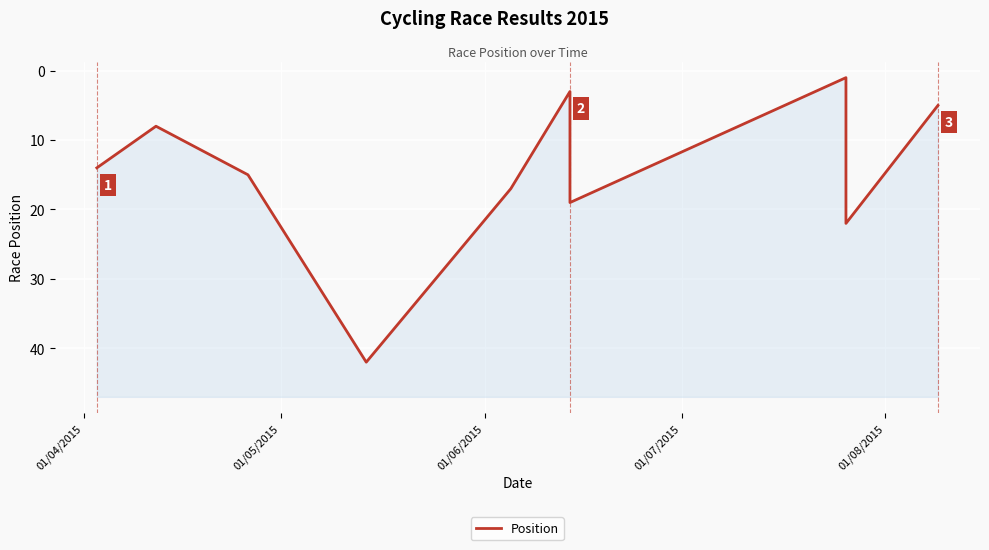

How many data points are less than 15?

5